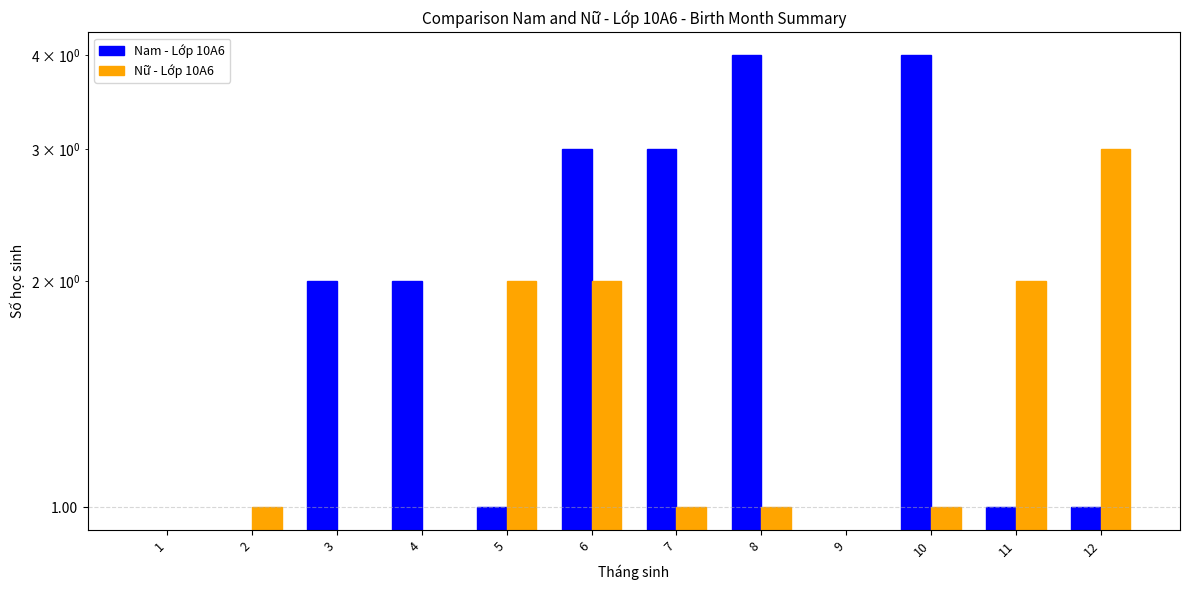

What are all the series names shown in the legend?

Nam - Lớp 10A6, Nữ - Lớp 10A6